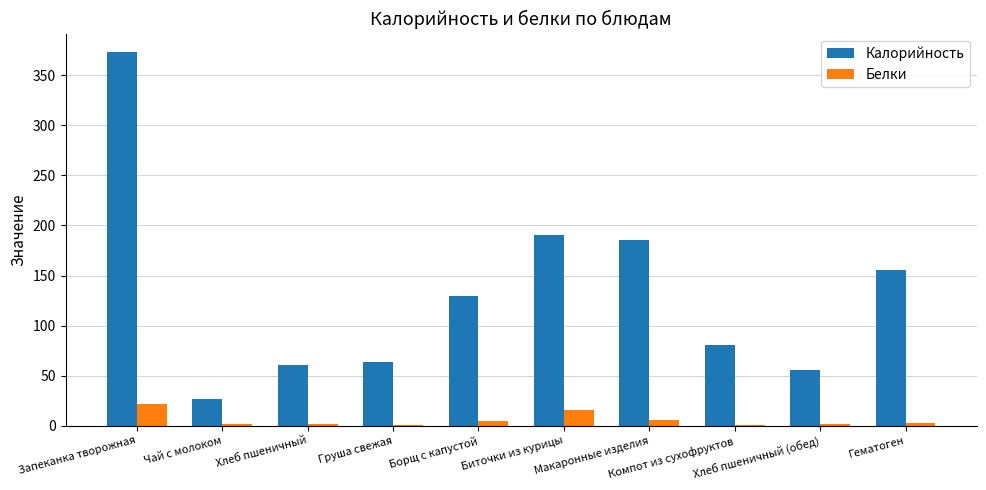

The Белки series shows 3.1 at Хлеб пшеничный. True or false?

False